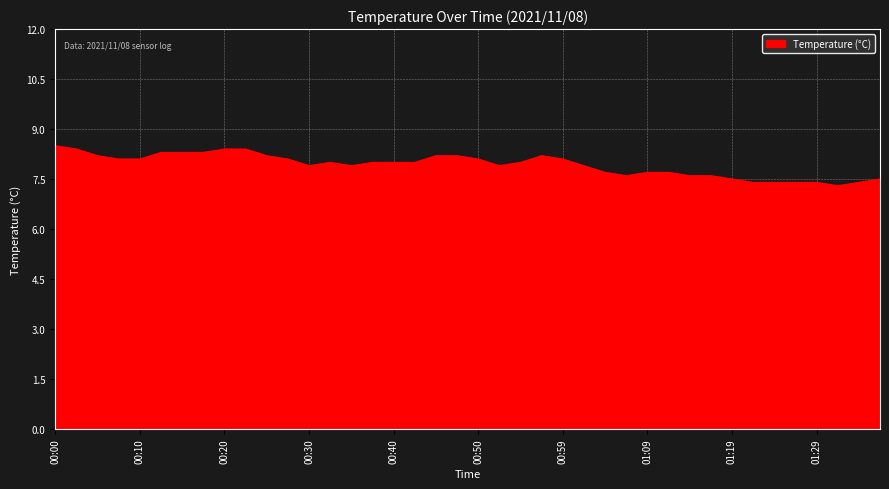

What is the greatest value displayed?

8.5